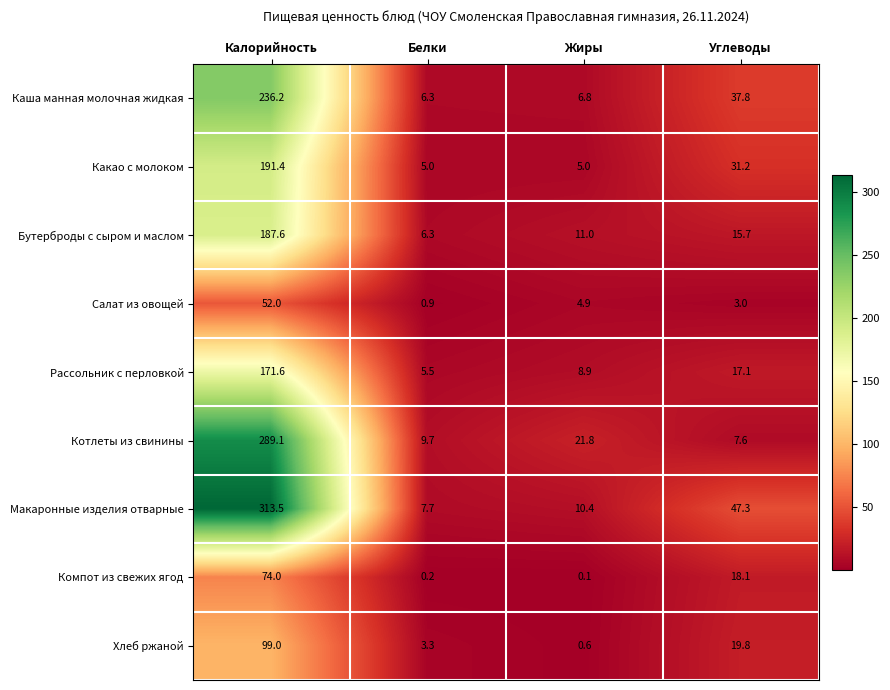

Rank the series by their maximum value, from highest to lowest.

Макаронные изделия отварные, Котлеты из свинины, Каша манная молочная жидкая, Какао с молоком, Бутерброды с сыром и маслом, Рассольник с перловкой, Хлеб ржаной, Компот из свежих ягод, Салат из овощей